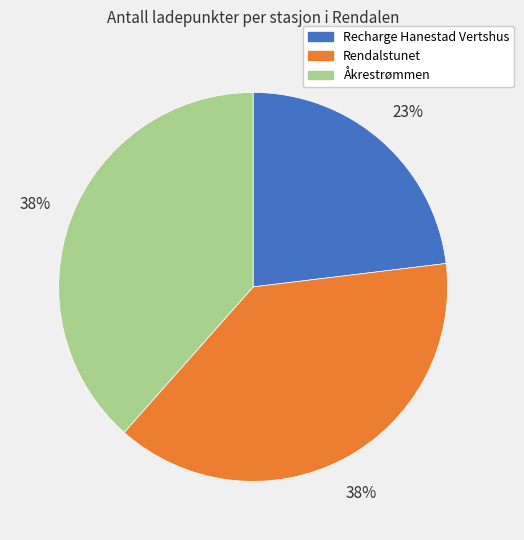

Is the sum of Recharge Hanestad Vertshus and Rendalstunet greater than half?

Yes